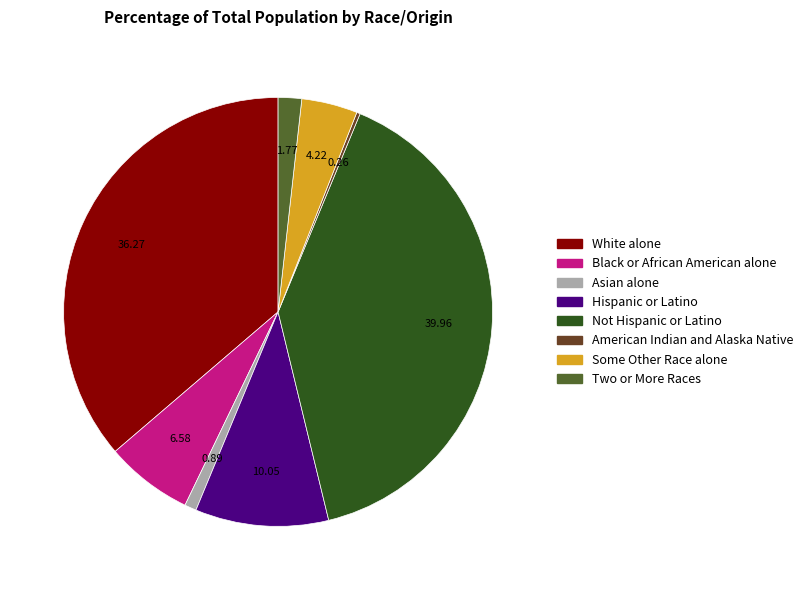

The Hispanic or Latino slice represents 4% of the pie. True or false?

False